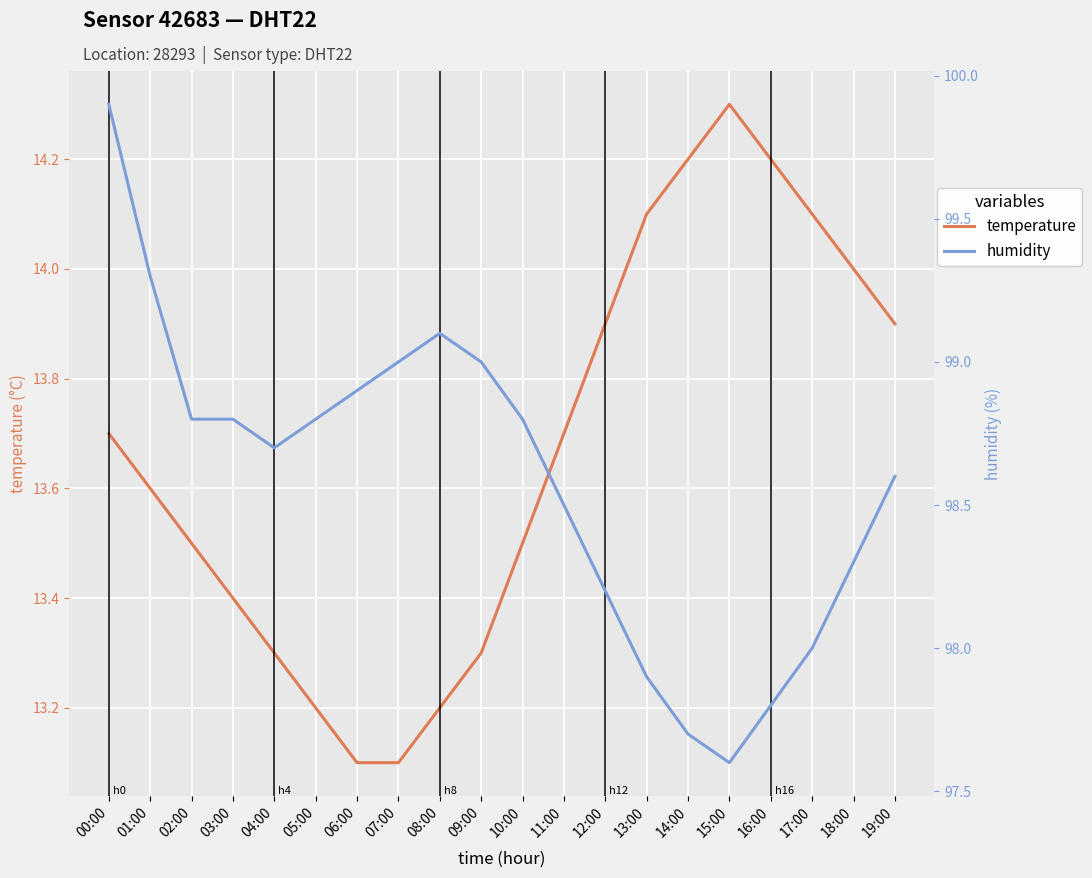

How many data points does each series have?

20